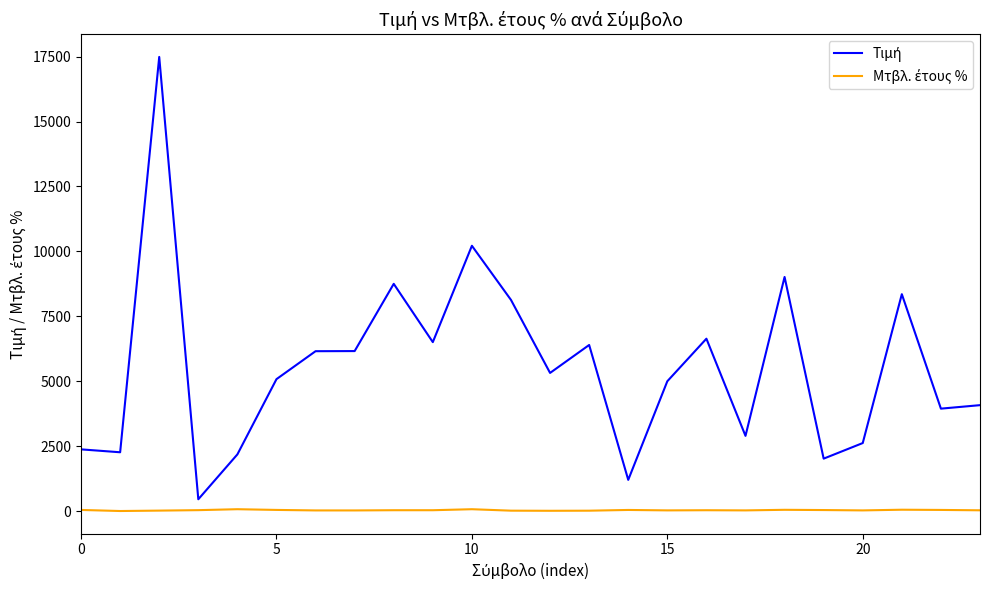

Count the number of data series in this chart.

2